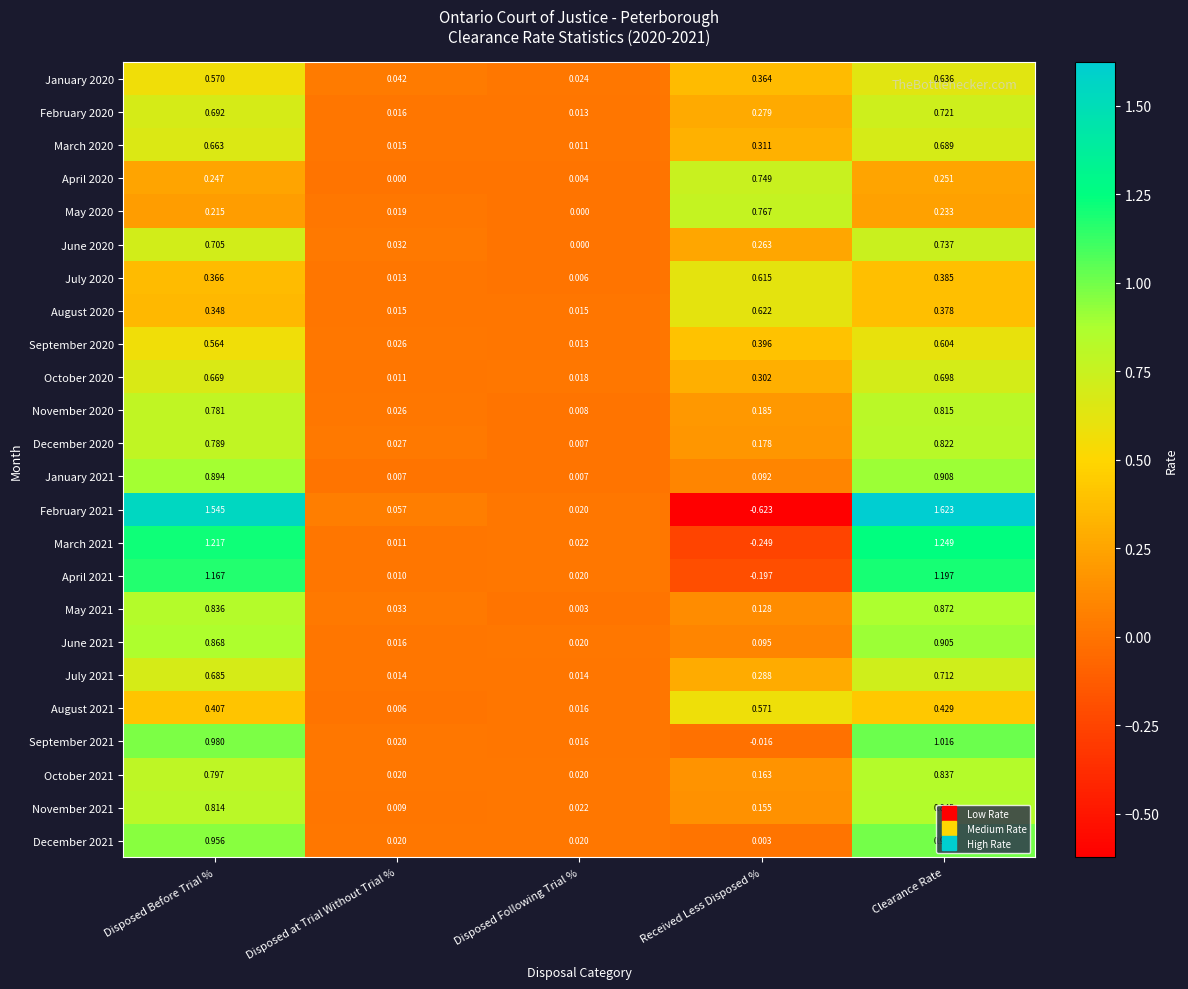

List the labels in order of September 2021 value, smallest first.

Received Less Disposed %, Disposed Following Trial %, Disposed at Trial Without Trial %, Disposed Before Trial %, Clearance Rate